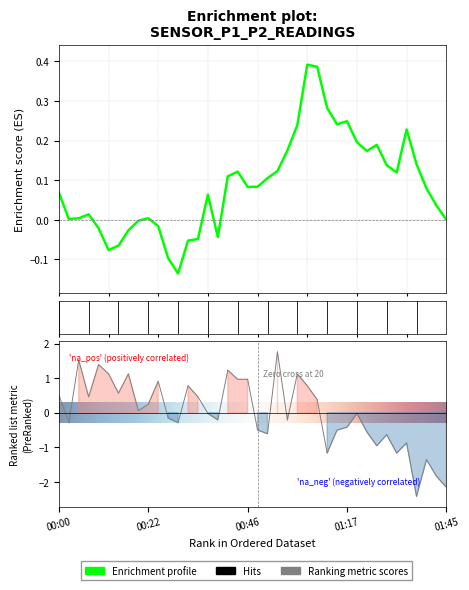

Which category has the highest value across all series?

00:54